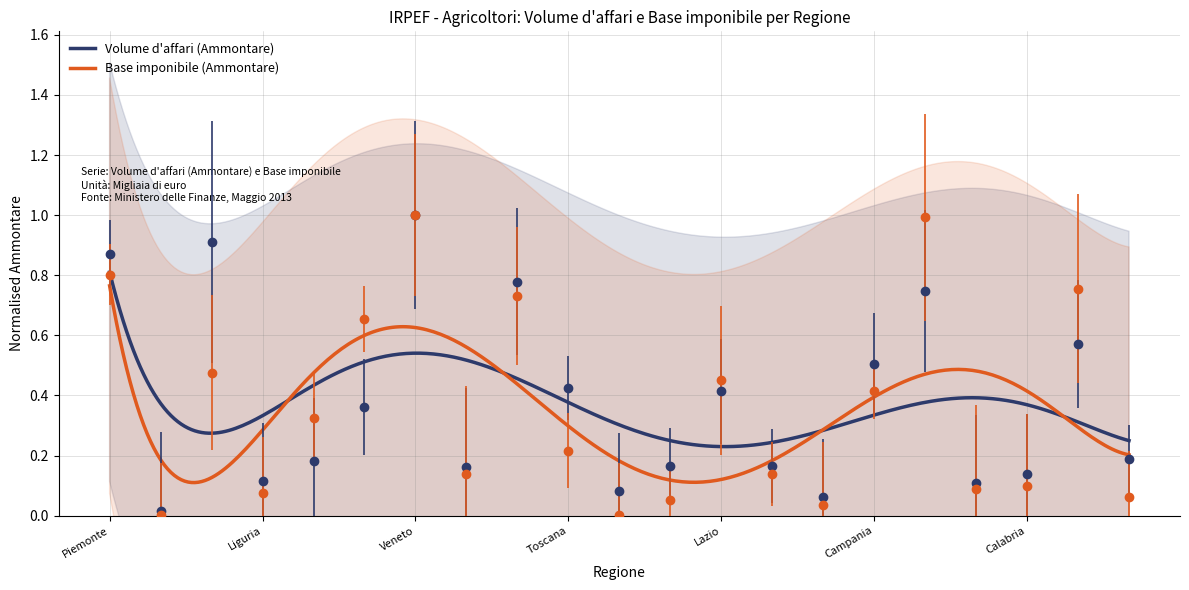

Reading right to left, transcribe all the data shown in this chart.

Volume d'affari (Ammontare): 0.2	0.6	0.1	0.1	0.7	0.5	0.1	0.2	0.4	0.2	0.1	0.4	0.8	0.2	1.0	0.4	0.2	0.1	0.9	0.0	0.9
Base imponibile (Ammontare): 0.1	0.8	0.1	0.1	1.0	0.4	0.0	0.1	0.5	0.1	0.0	0.2	0.7	0.1	1.0	0.7	0.3	0.1	0.5	0.0	0.8